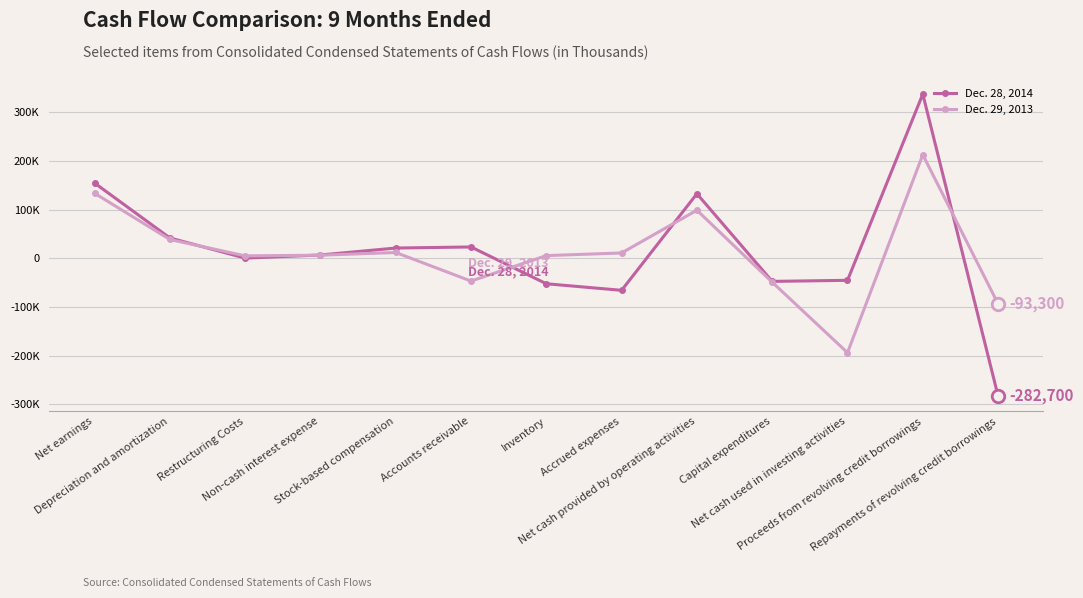

What is the label of the 3rd point from the right?

Net cash used in investing activities